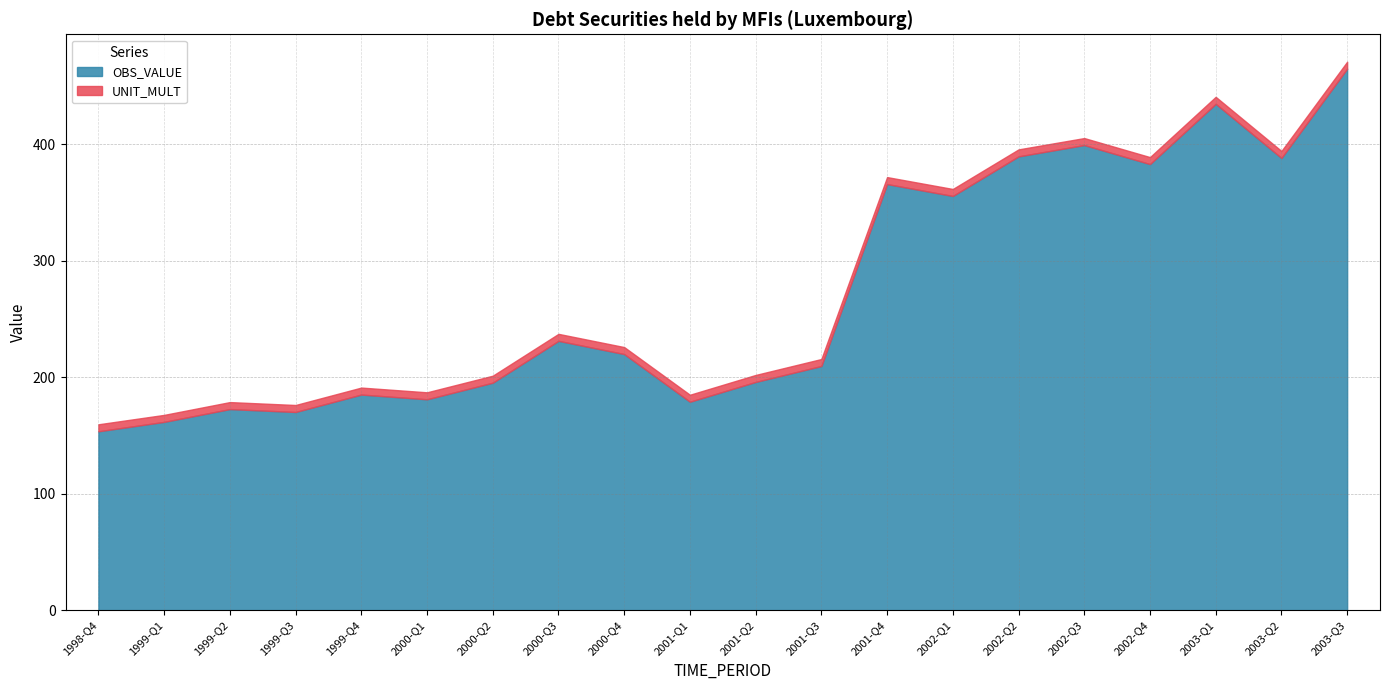

Where is OBS_VALUE nearest to the value 309?

2002-Q1